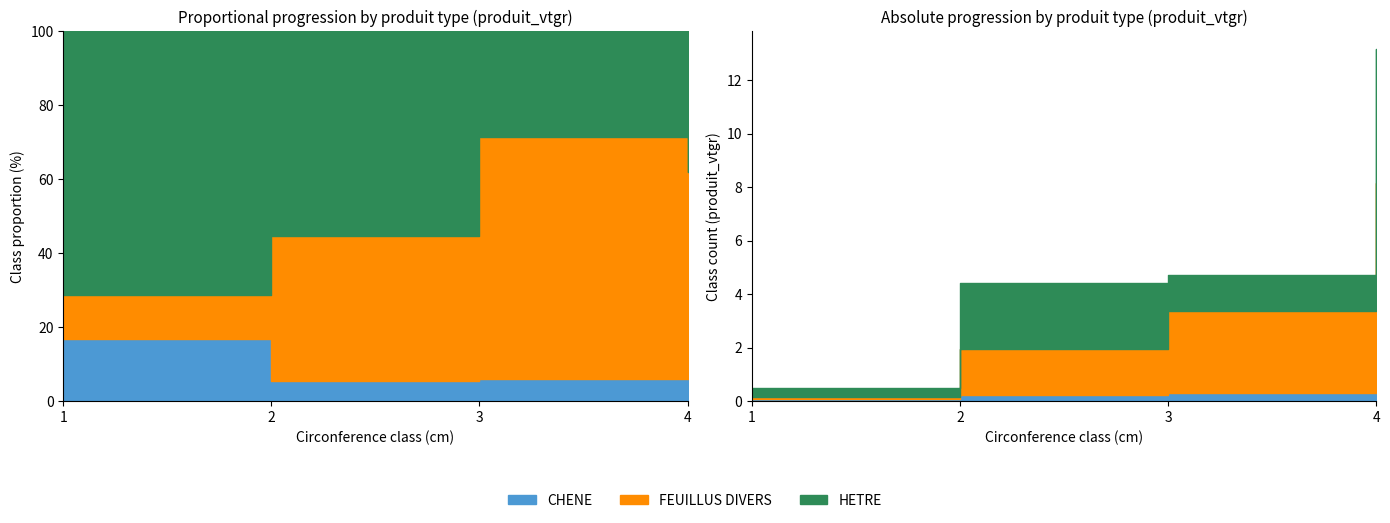

List the series in order of their overall mean, highest first.

FEUILLUS DIVERS, HETRE, CHENE